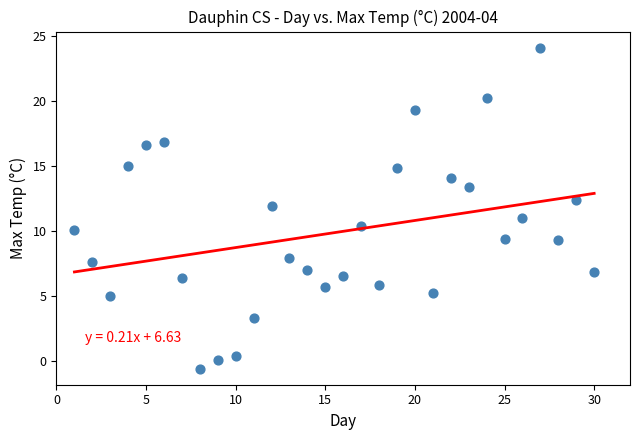

What is the range of Y values (max minus min)?

24.7